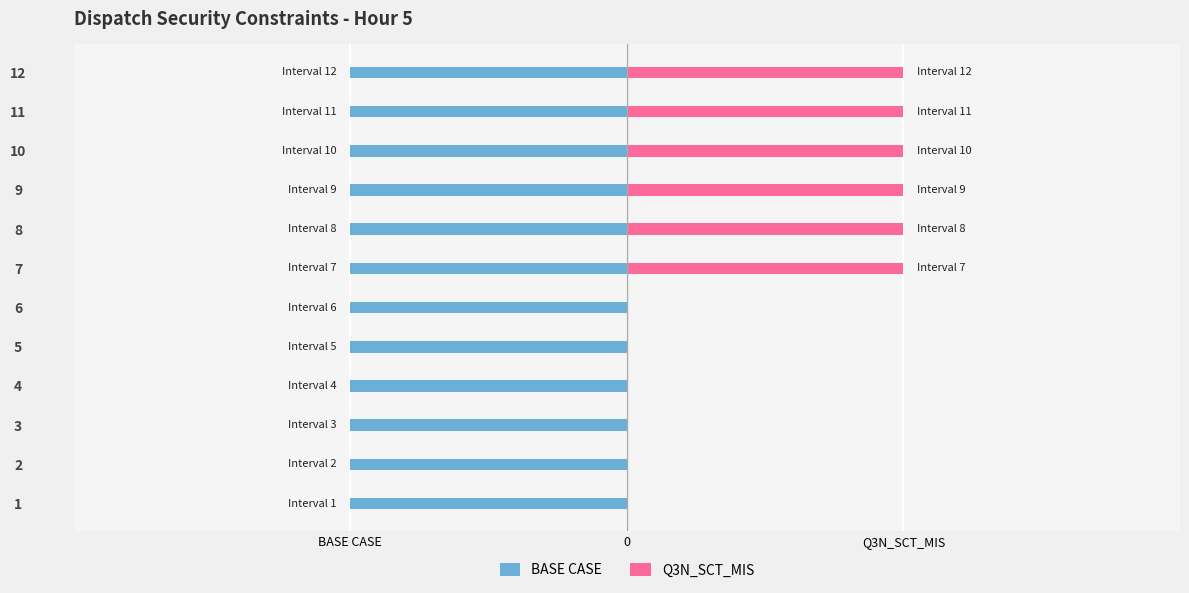

Which series has the largest range (max minus min)?

Q3N_SCT_MIS